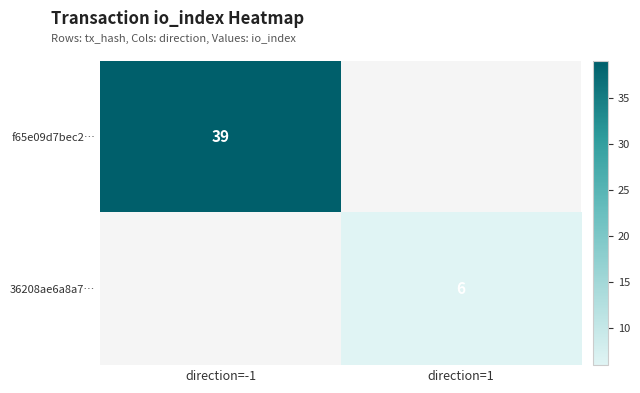

At how many categories does at least one series exceed 8?

1